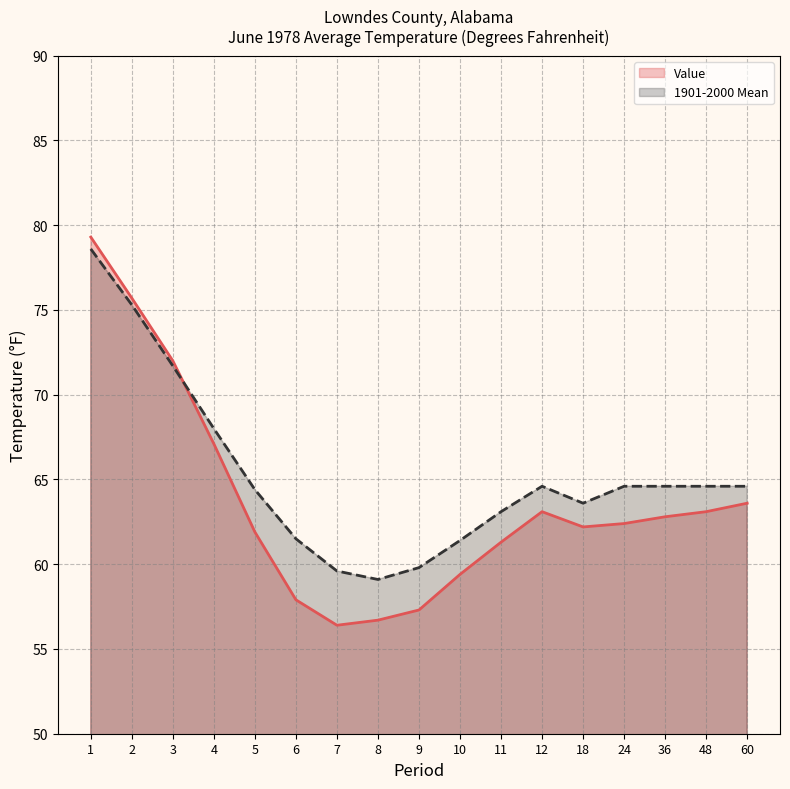

What is the spread (max minus min) of values at 18?

1.4